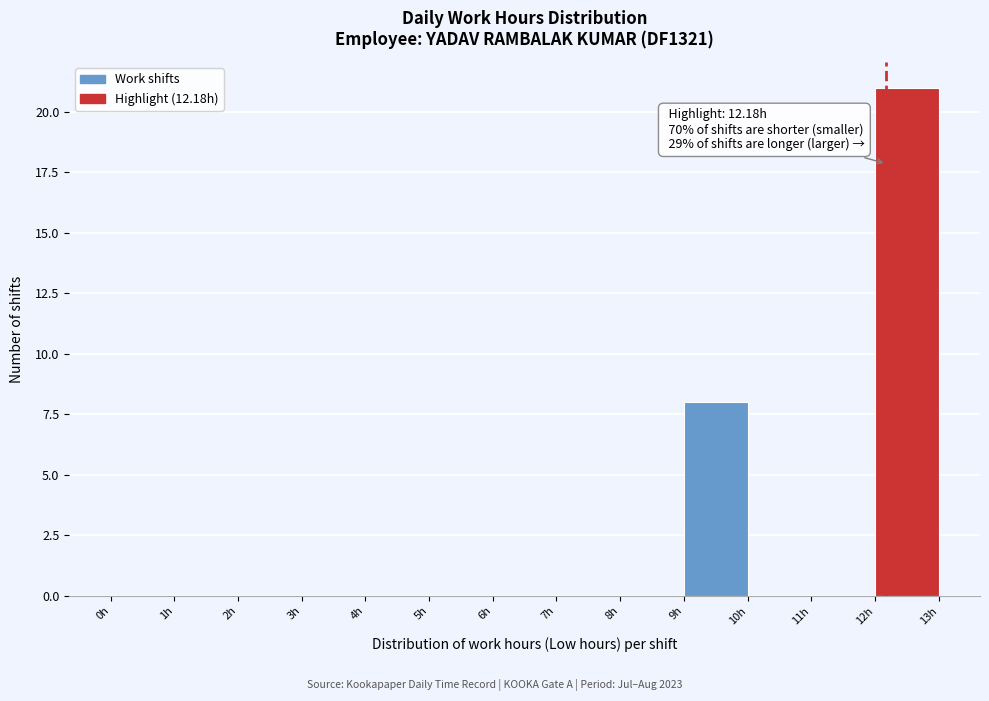

Which range on the x-axis has the tallest bar?

12 to 13